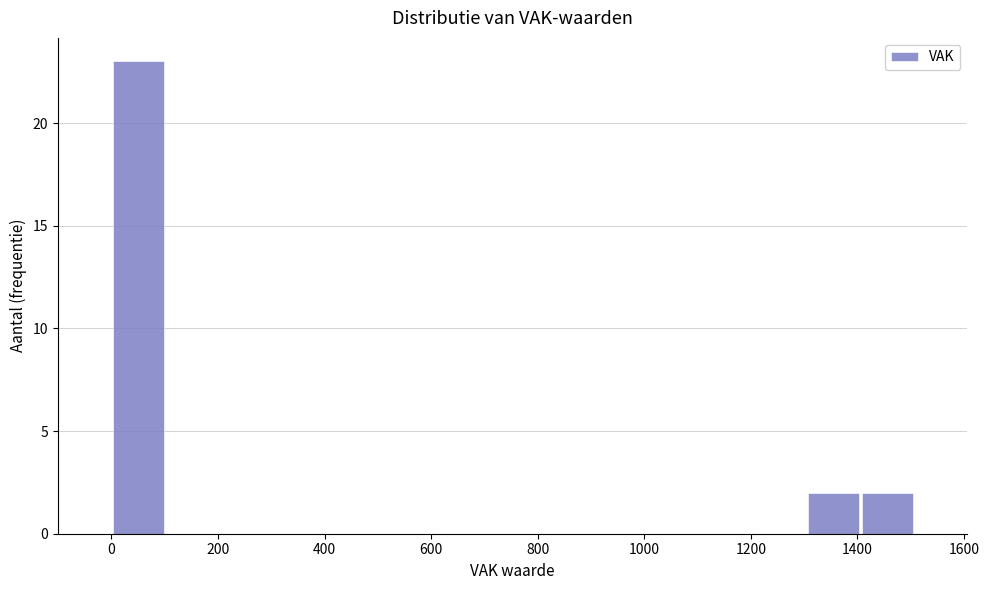

Which range on the x-axis has the tallest bar?

0 to 100